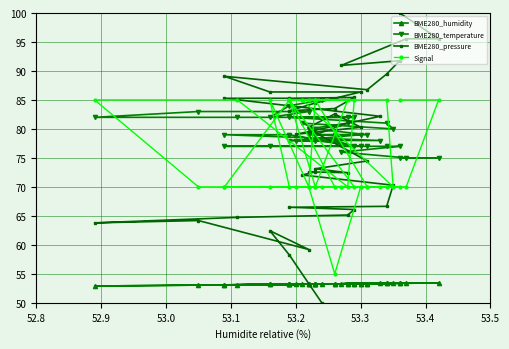

Reading right to left, what are all the values shown in this chart?

BME280_humidity: 53.4	53.4	53.4	53.3	53.4	53.3	53.3	53.1	53.2	53.3	53.2	53.2	53.3	53.3	53.2	53.1	53.3	53.2	53.3	53.3	53.2	53.2	53.3	53.2	53.3	53.2	53.2	53.2	53.4	53.3	53.2	53.3	53.3	53.1	52.9	53.0	53.2	53.2	53.2	53.2
BME280_temperature: 75.0	75.0	75.0	76.0	77.0	77.0	77.0	77.0	77.0	77.0	78.0	78.0	78.0	77.0	79.0	79.0	78.0	78.0	79.0	79.0	79.0	80.0	79.0	79.0	81.0	80.0	80.0	81.0	80.0	81.0	82.0	82.0	82.0	82.0	82.0	83.0	83.0	82.0	84.0	85.0
BME280_pressure: 100.0	95.6	95.6	91.0	91.8	89.5	86.8	89.1	86.4	86.4	84.5	83.1	83.5	85.4	85.3	85.3	82.2	79.1	80.3	82.6	80.3	79.3	74.5	73.1	72.4	72.6	72.6	72.1	70.3	66.6	66.5	66.1	65.1	64.7	63.8	64.2	59.2	62.4	58.2	50.0
Signal: 85.0	85.0	70.0	70.0	70.0	70.0	70.0	70.0	70.0	70.0	70.0	85.0	70.0	70.0	85.0	70.0	70.0	70.0	70.0	55.0	70.0	85.0	70.0	70.0	85.0	85.0	85.0	85.0	70.0	85.0	85.0	85.0	70.0	85.0	85.0	70.0	70.0	85.0	70.0	70.0